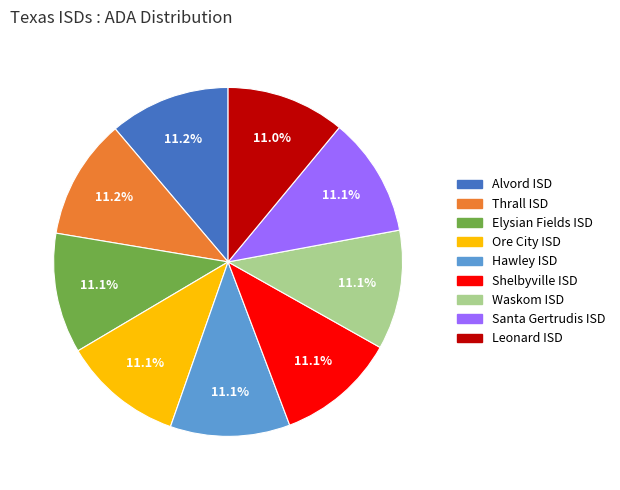

Does Leonard ISD account for over 50% of the chart?

No